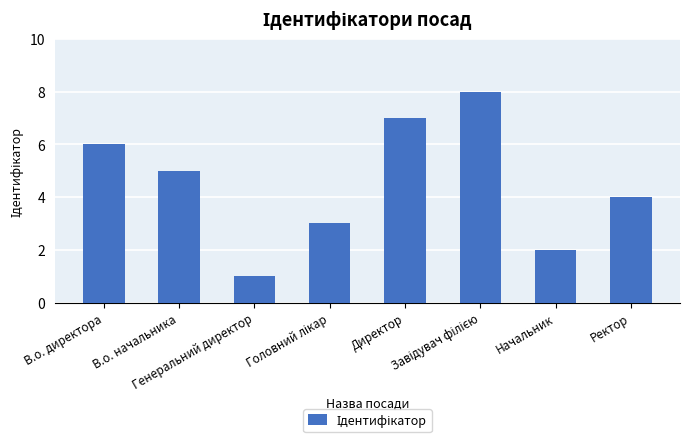

What is the maximum value shown in the chart?

8